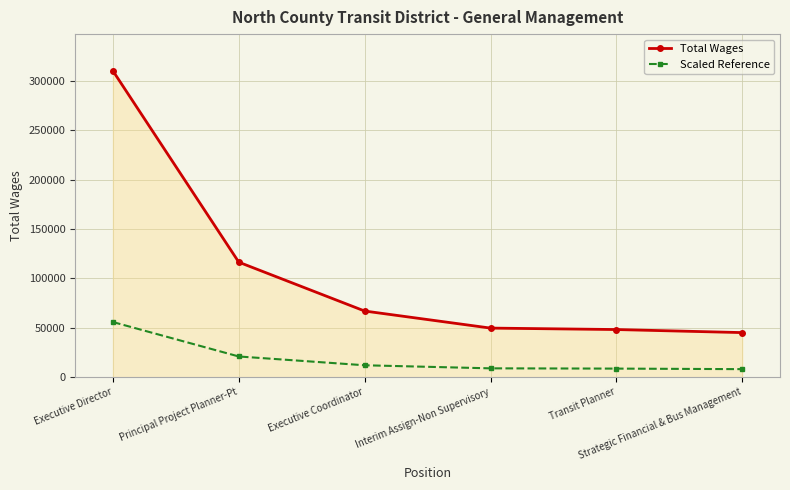

What is the average value of the Total Wages series?

106077.5